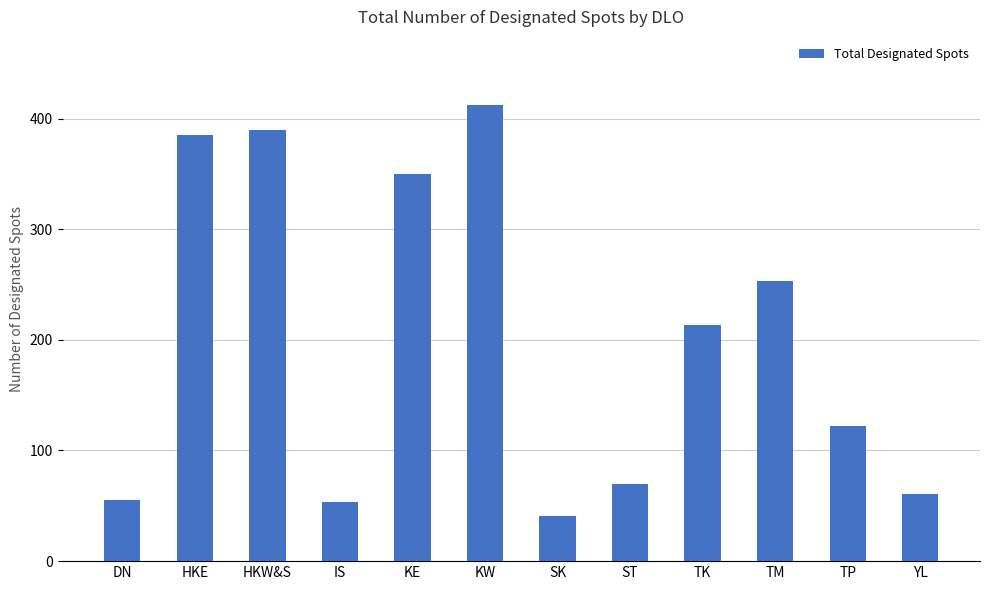

What is the approximate value at ST?

70